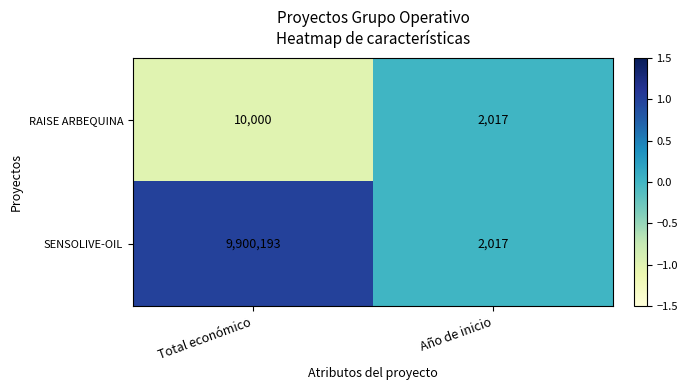

Reading left to right, extract all data points from this chart.

RAISE ARBEQUINA: 10000	2017
SENSOLIVE-OIL: 9900193	2017